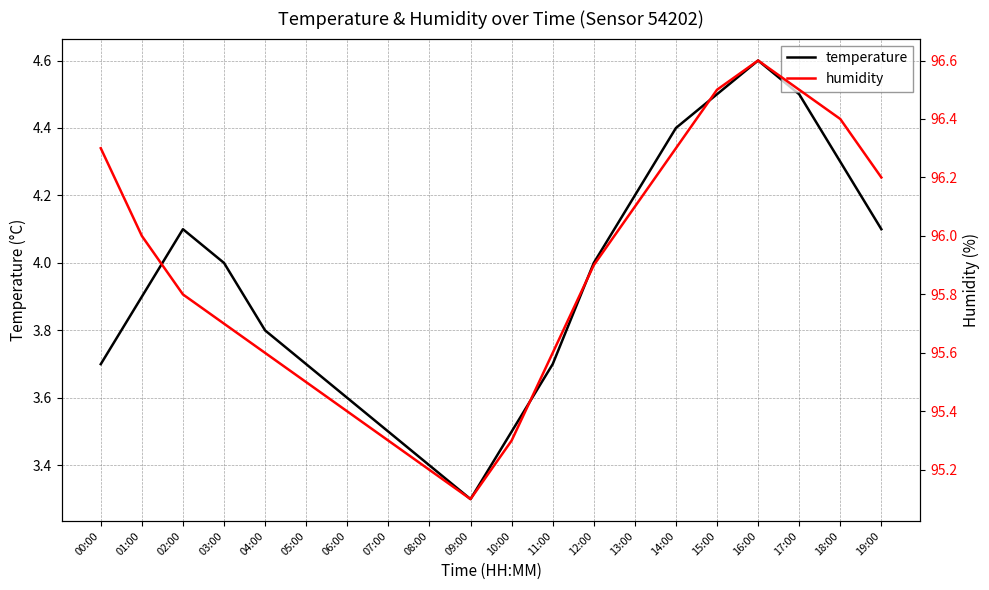

What is the sum of the humidity values at 16:00 and 05:00?

192.1